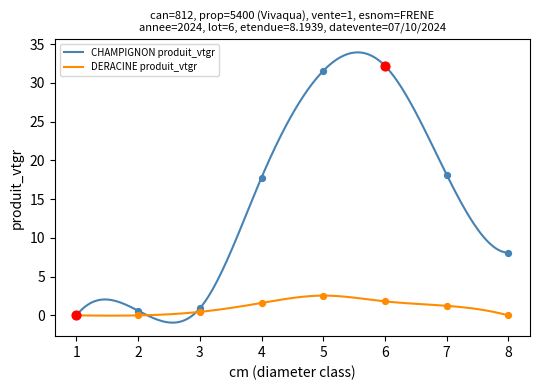

Which series reaches the minimum Y coordinate?

CHAMPIGNON produit_vtgr